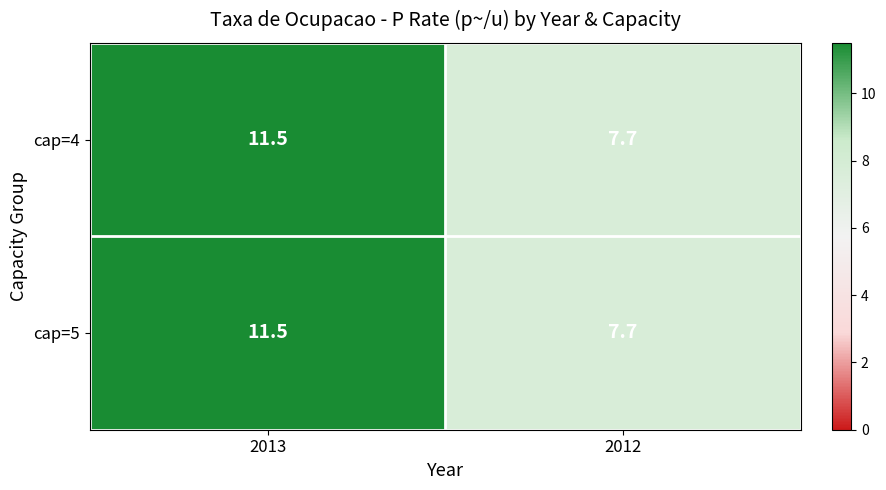

What value does the cap=4 series have at 2012?

7.7